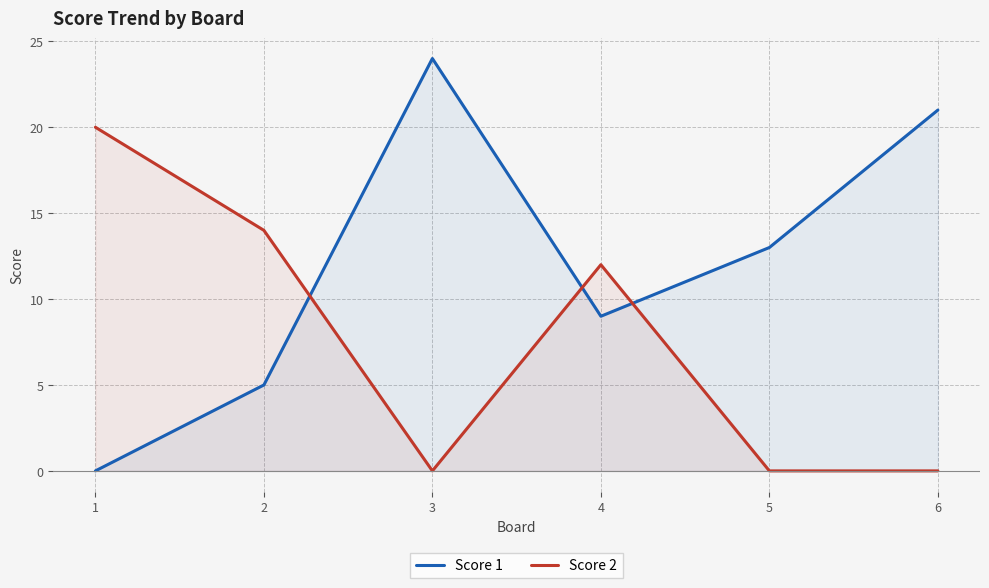

True or false: Score 1 has a value of 16 at 4.

False